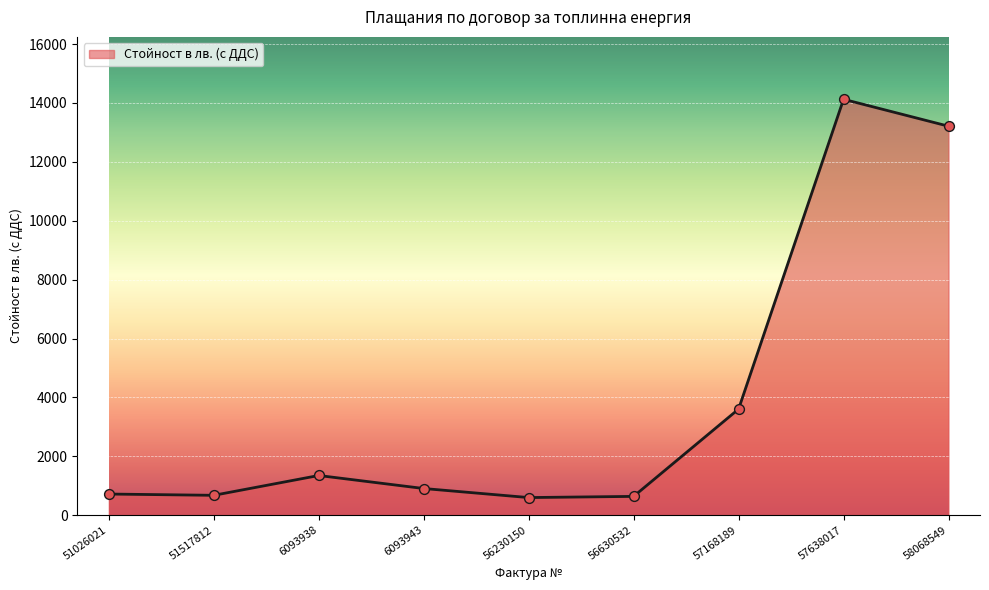

Between 56230150 and 57168189, which is larger?

57168189